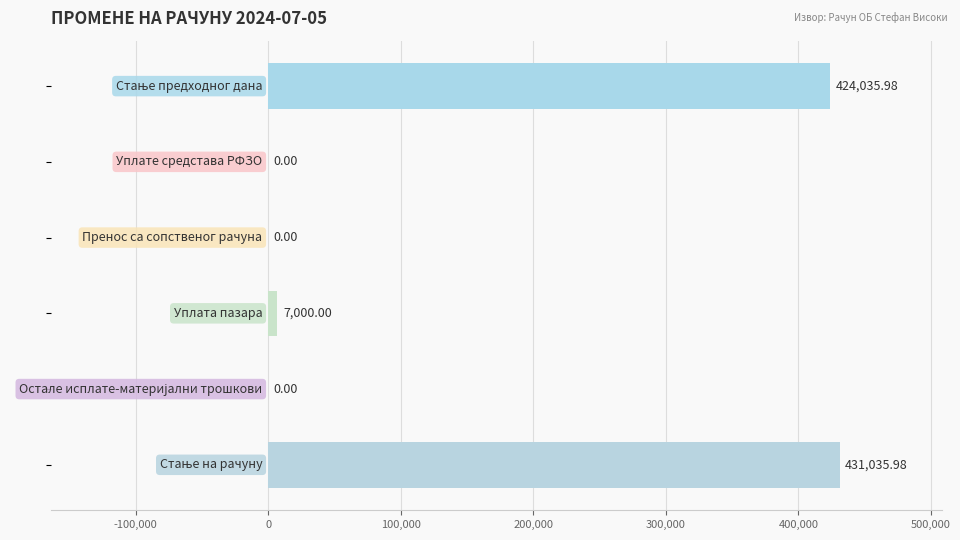

What is the sum of all values?

862072.0